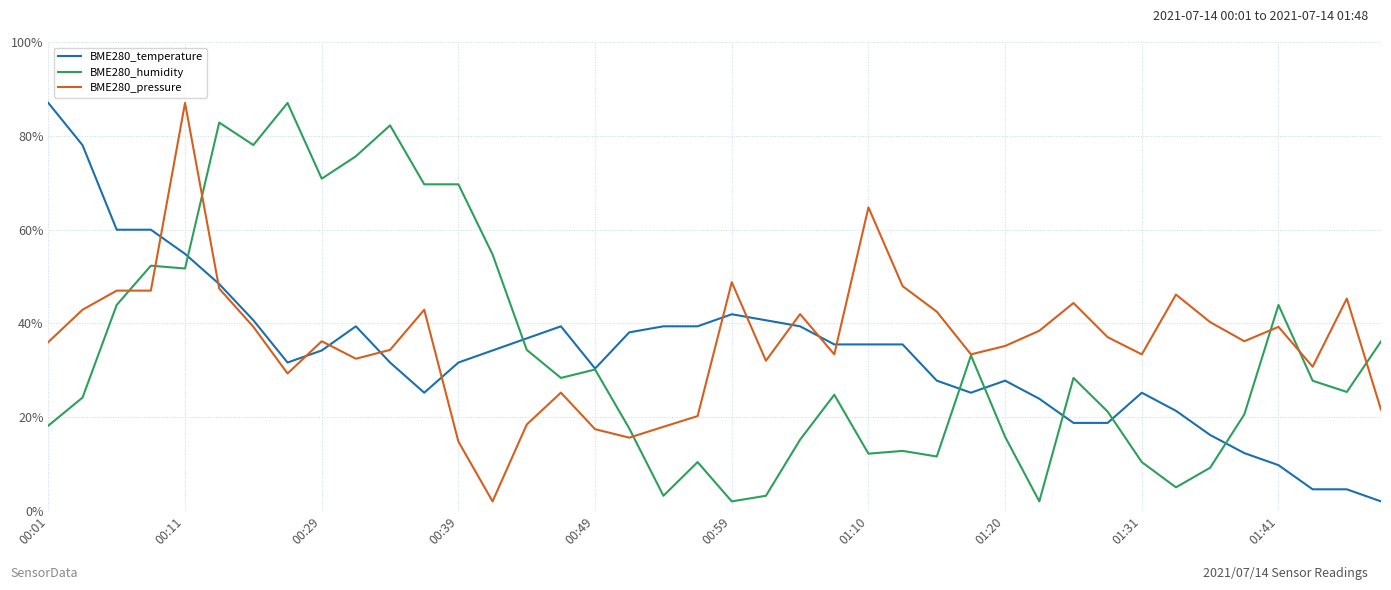

What is the greatest value displayed?

87.0